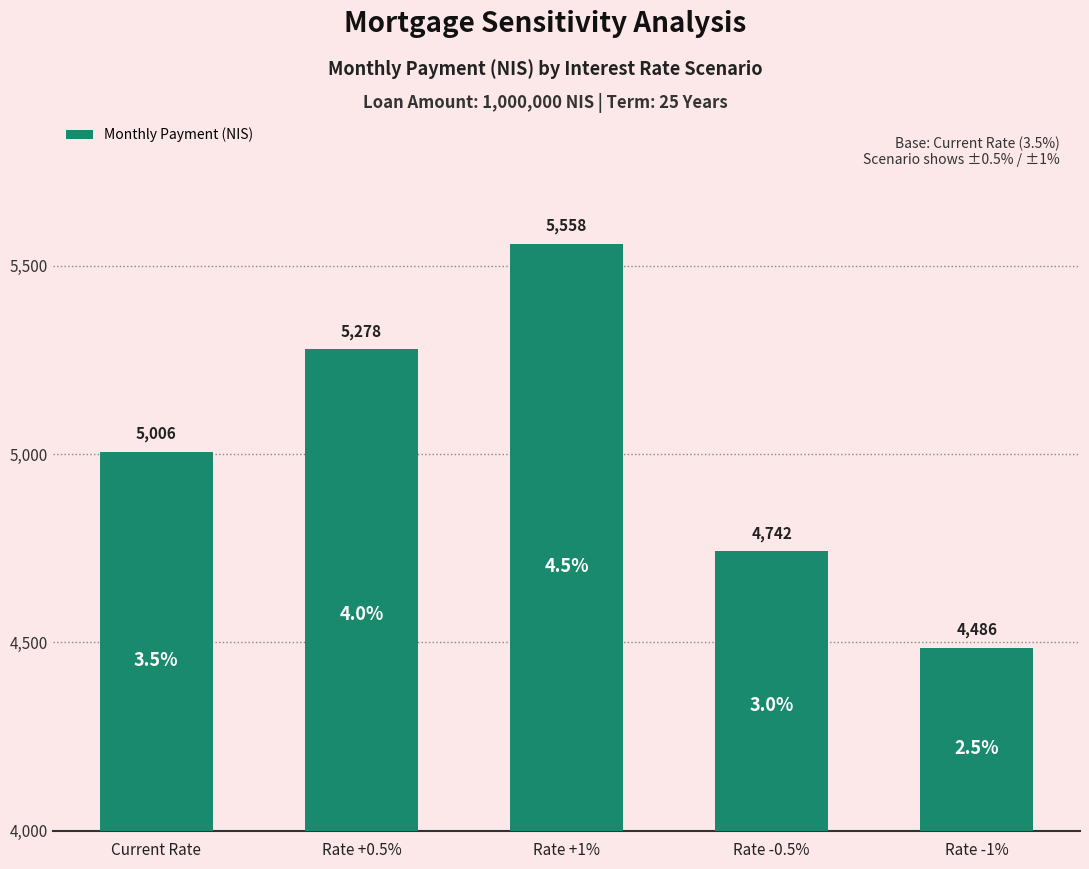

What is the change in value from Rate +0.5% to Rate +1%?

+280.0